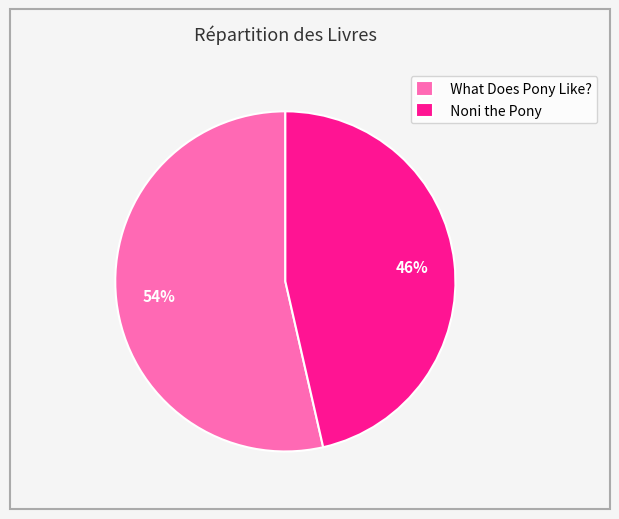

How many segments does this pie chart have?

2